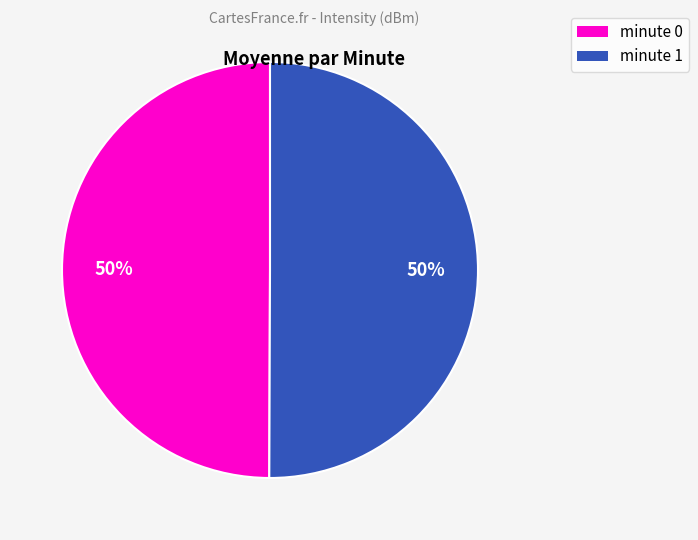

To the nearest percent, what is the average slice percentage?

50%